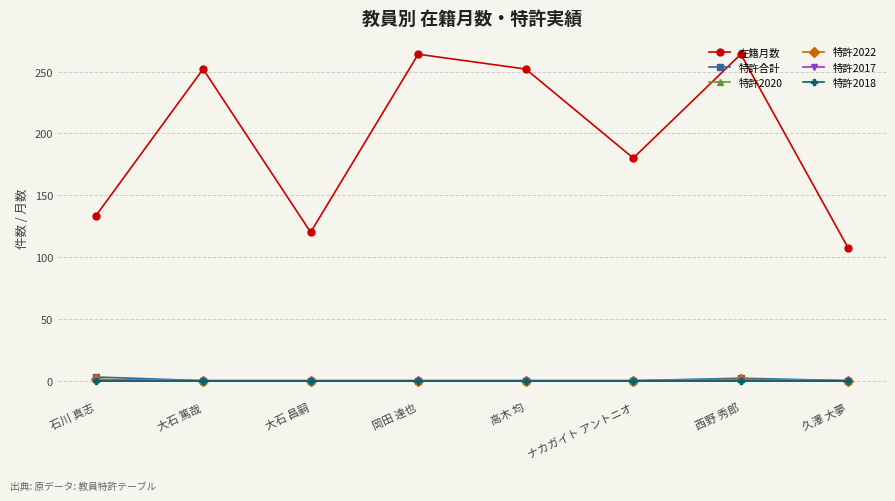

Does the chart have visible grid lines?

Yes